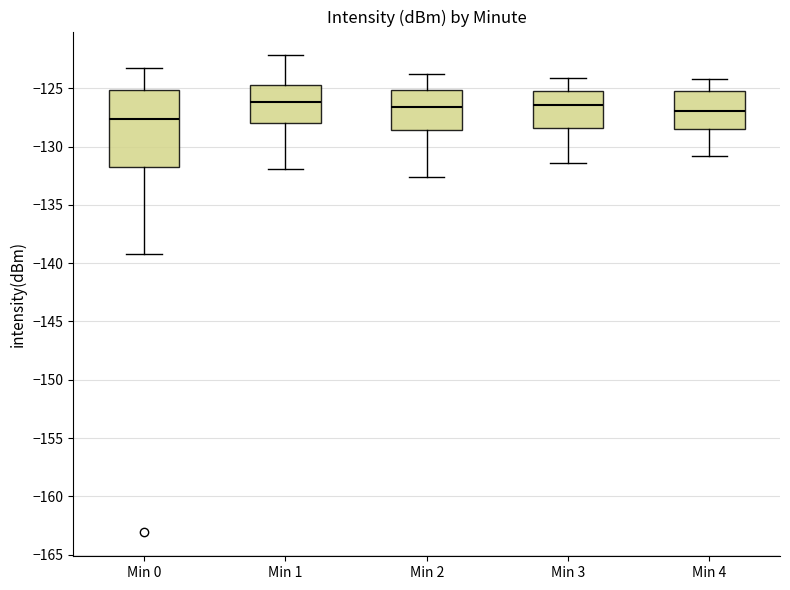

Comparing the boxes themselves (not the whiskers), which one is the tallest?

Min 0